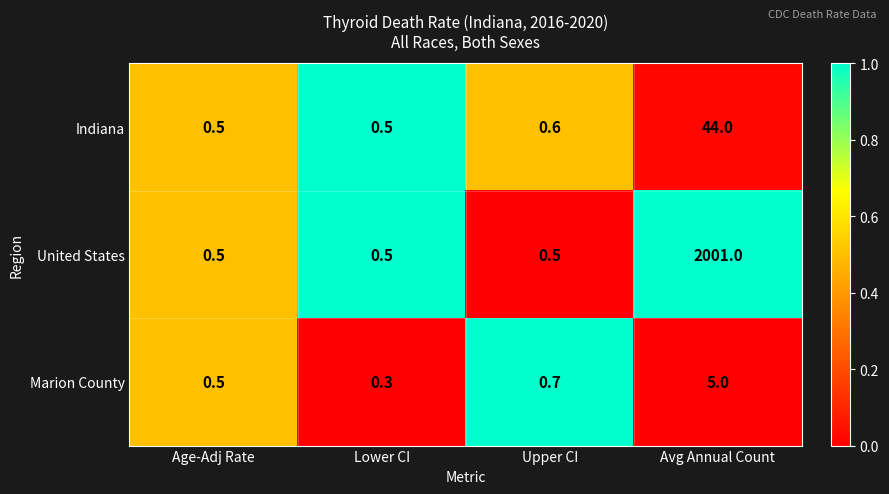

Count the number of data series in this chart.

3